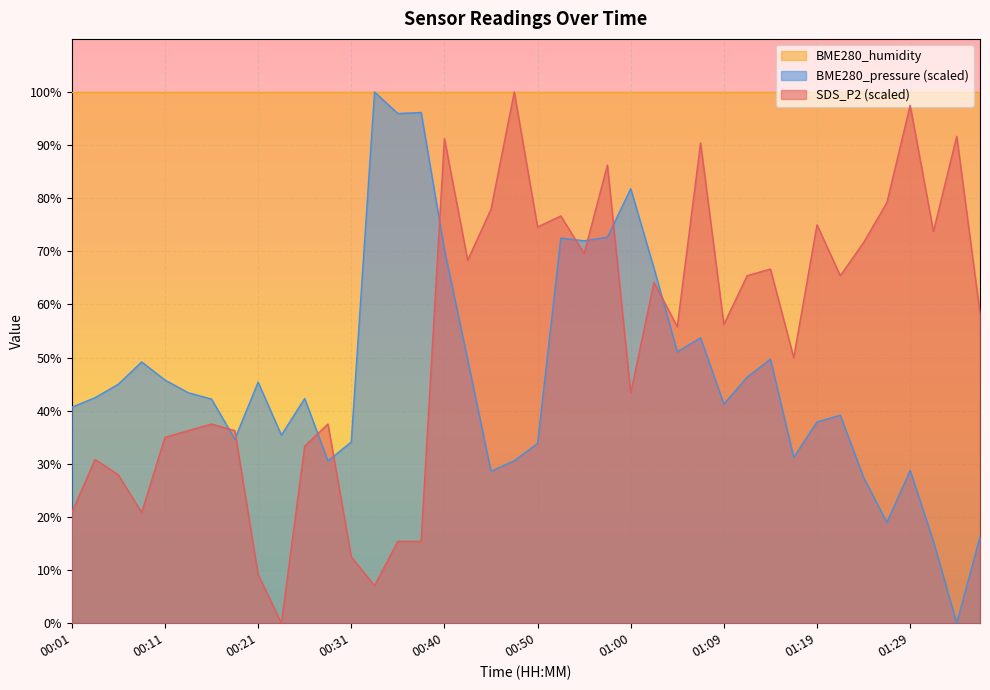

Does the chart display data point markers on the line(s)?

No